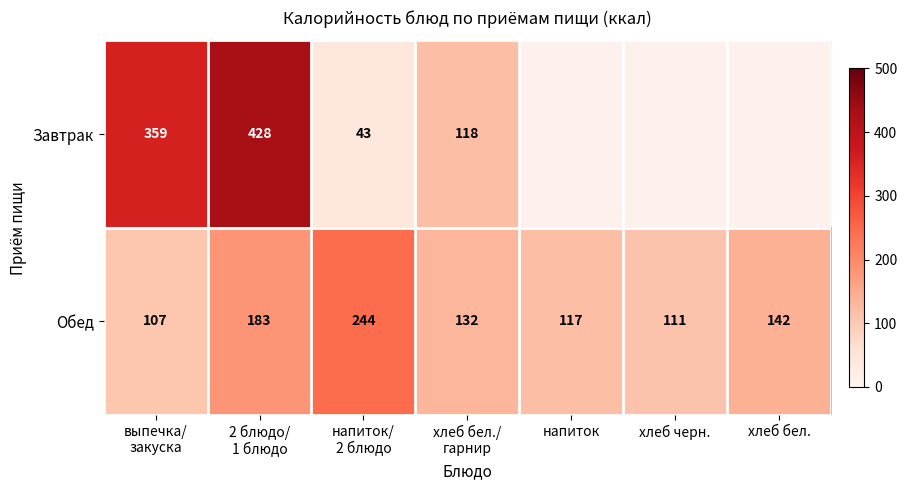

True or false: Обед has a value of 196 at напиток.

False